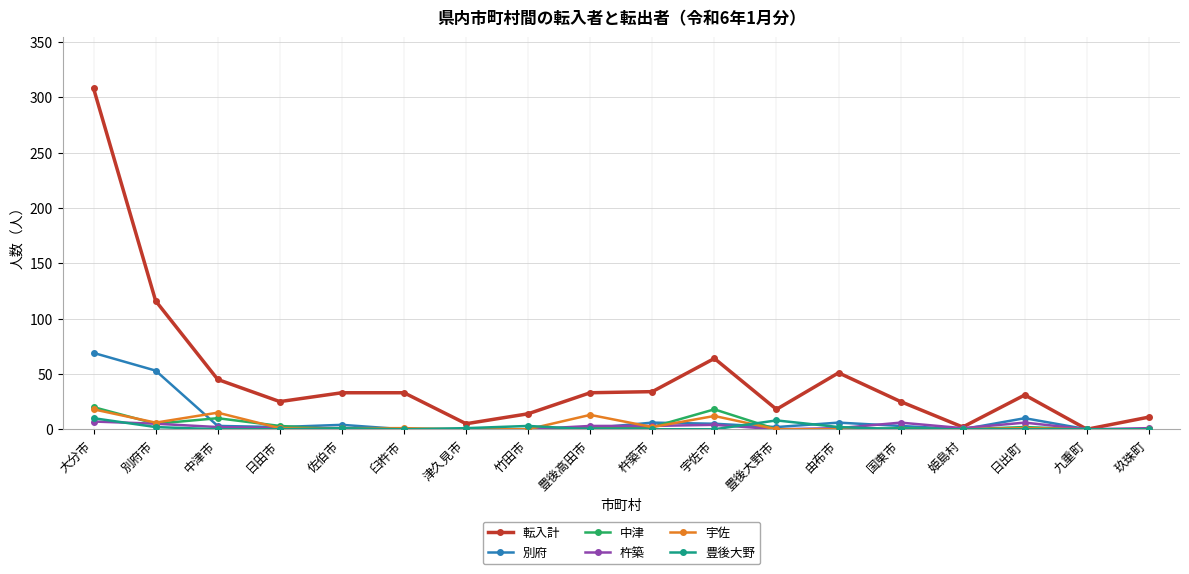

At which category does the chart reach its peak across all series?

大分市